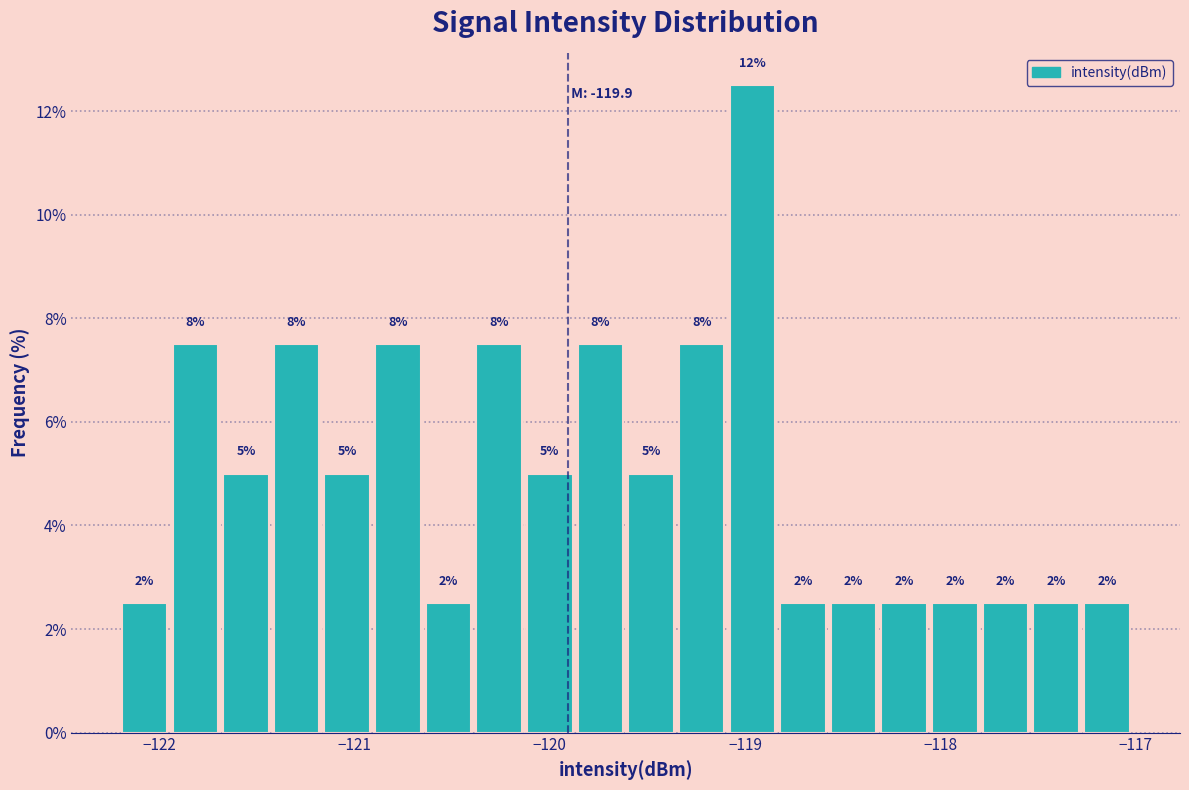

Read against the x-axis, roughly where is the centre of the tallest bar?

-119.0